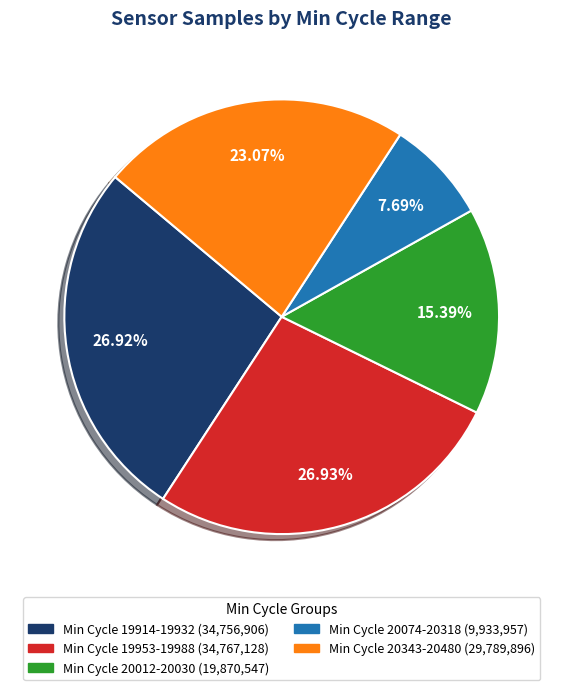

Is there a majority slice in this chart?

No